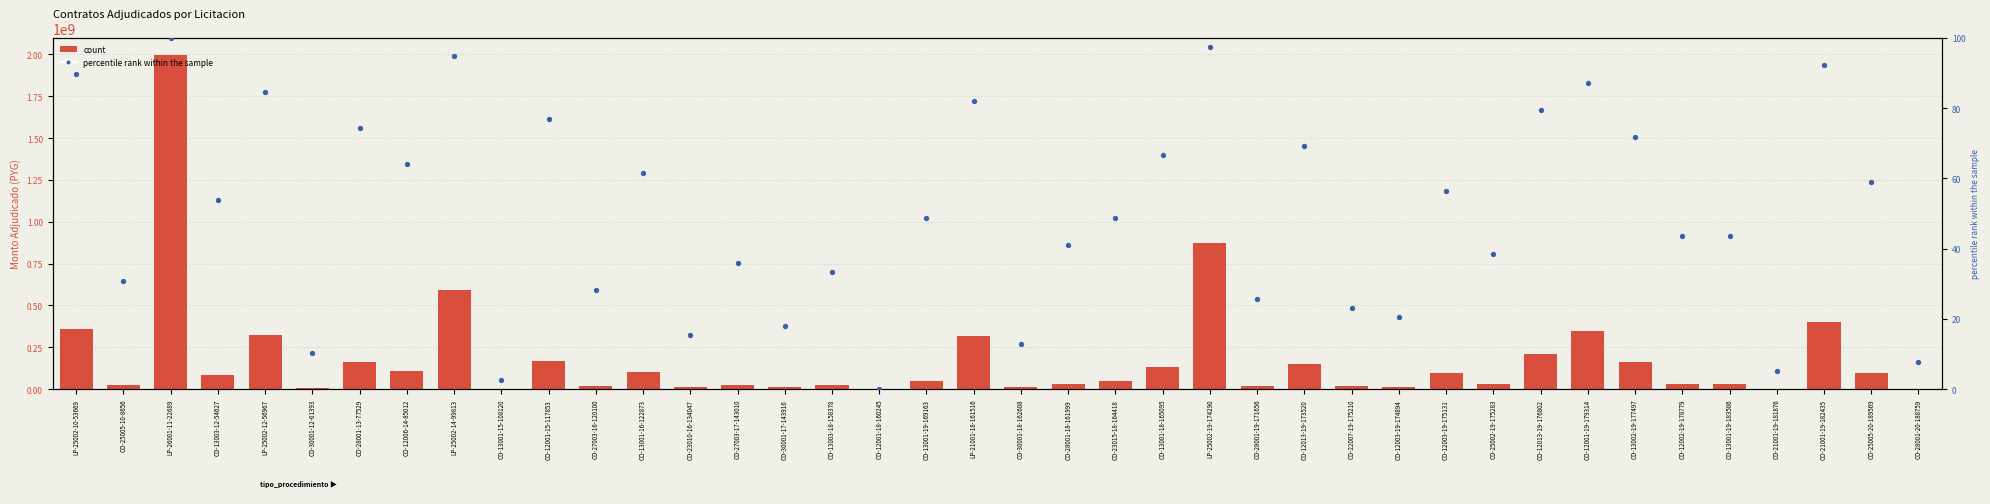

Which series has the largest Y range (max minus min)?

count